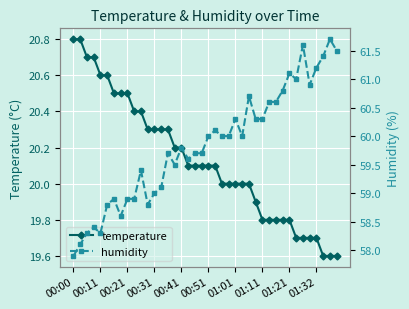

What is the minimum value for temperature?

19.6